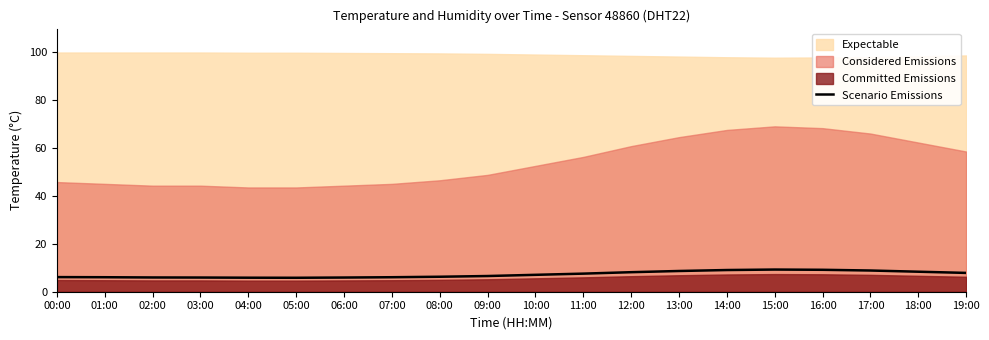

At which category does the data reach its first local valley?

05:00